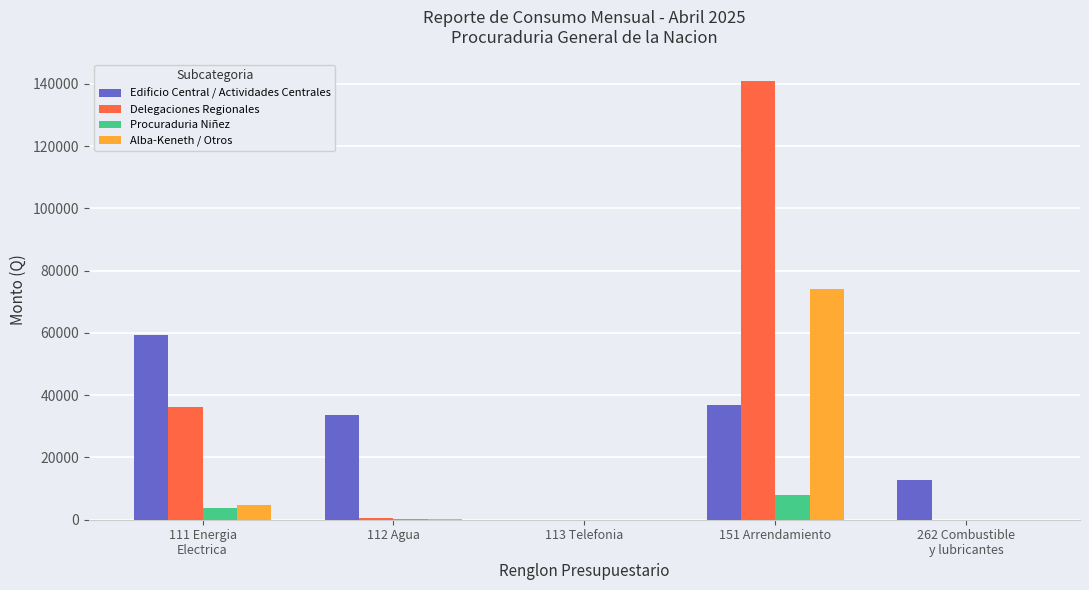

The value of Alba-Keneth / Otros at 113 Telefonia is 46077.4. True or false?

False